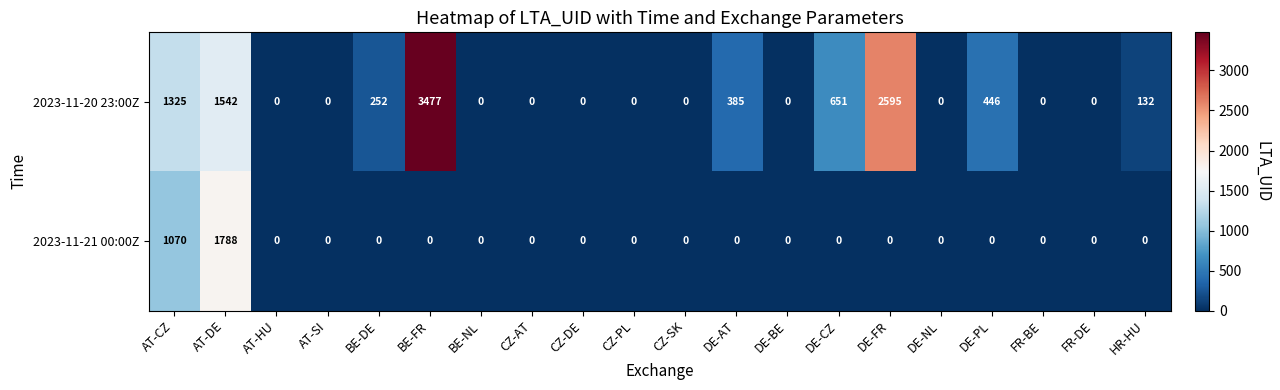

How many series are shown in this chart?

2